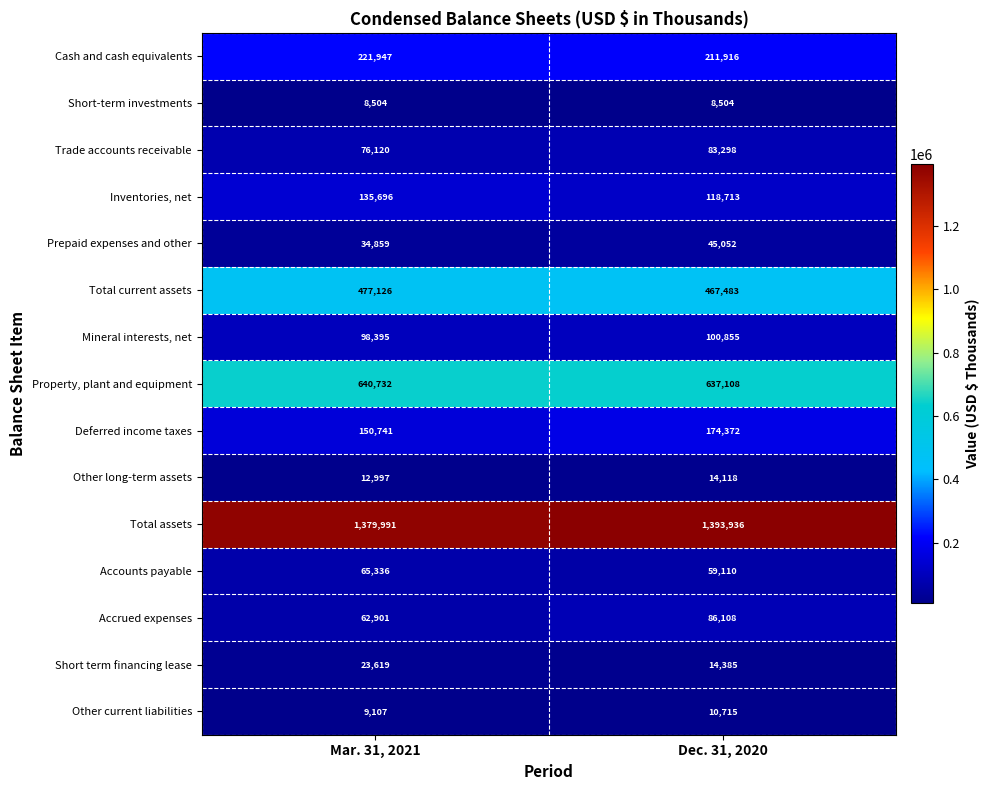

At which label is Cash and cash equivalents closest to 216931?

Dec. 31, 2020